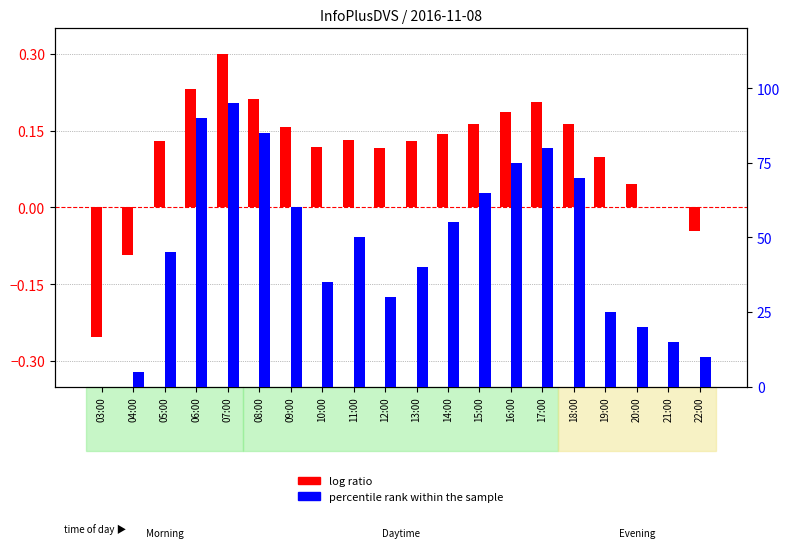

How many values in log ratio are below zero?

3